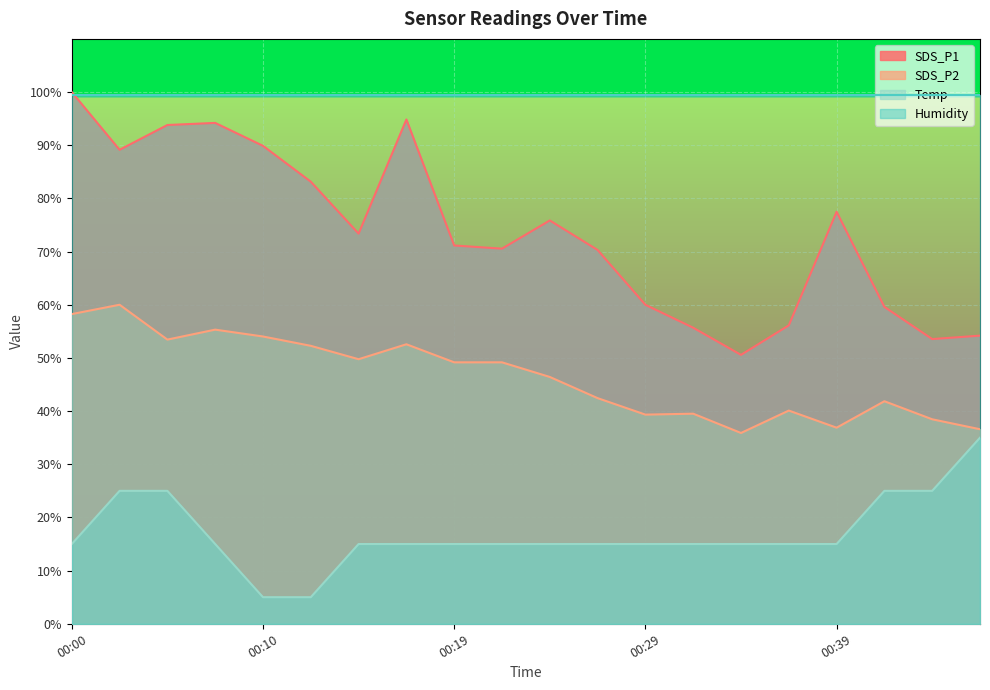

At how many categories does at least one series exceed 72?

20